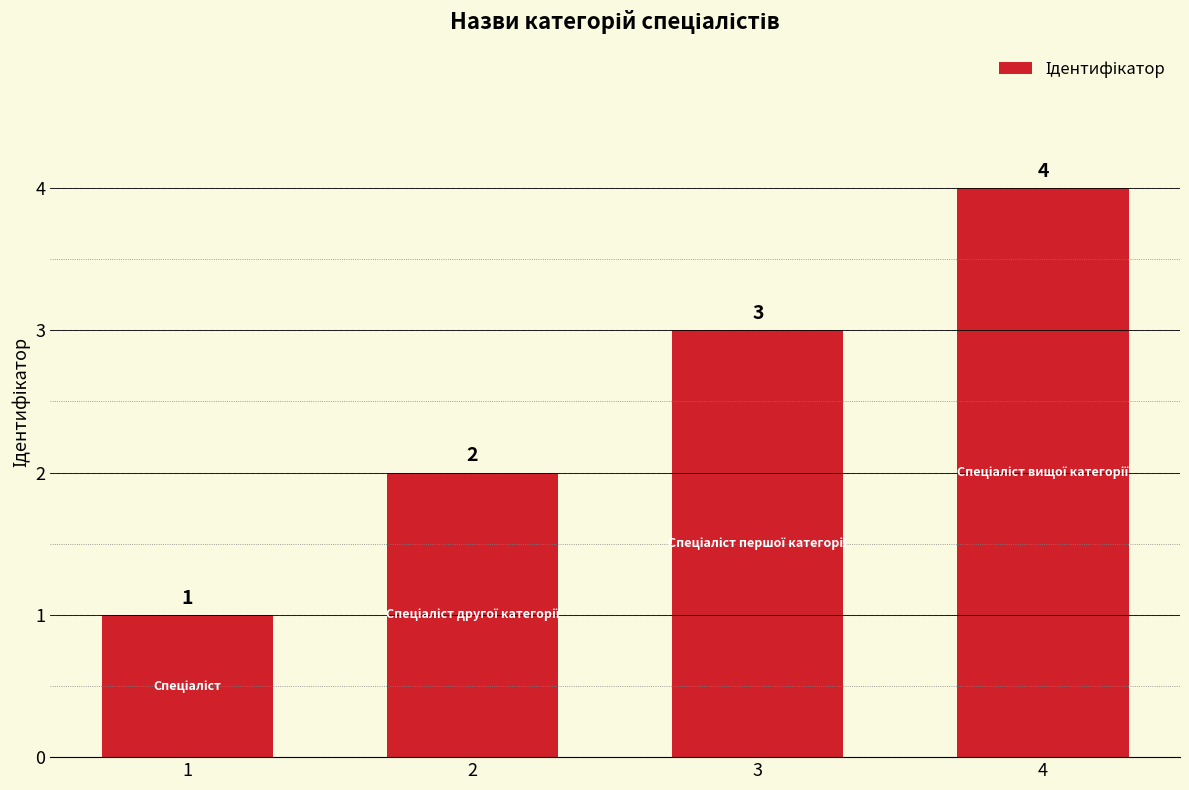

What is the value of the 3rd bar from the left?

3